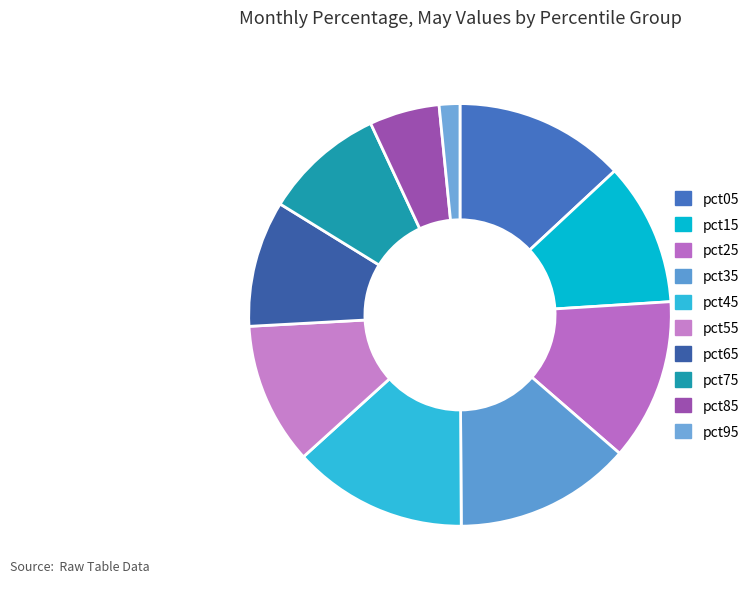

Is the sum of pct95 and pct75 greater than half?

No